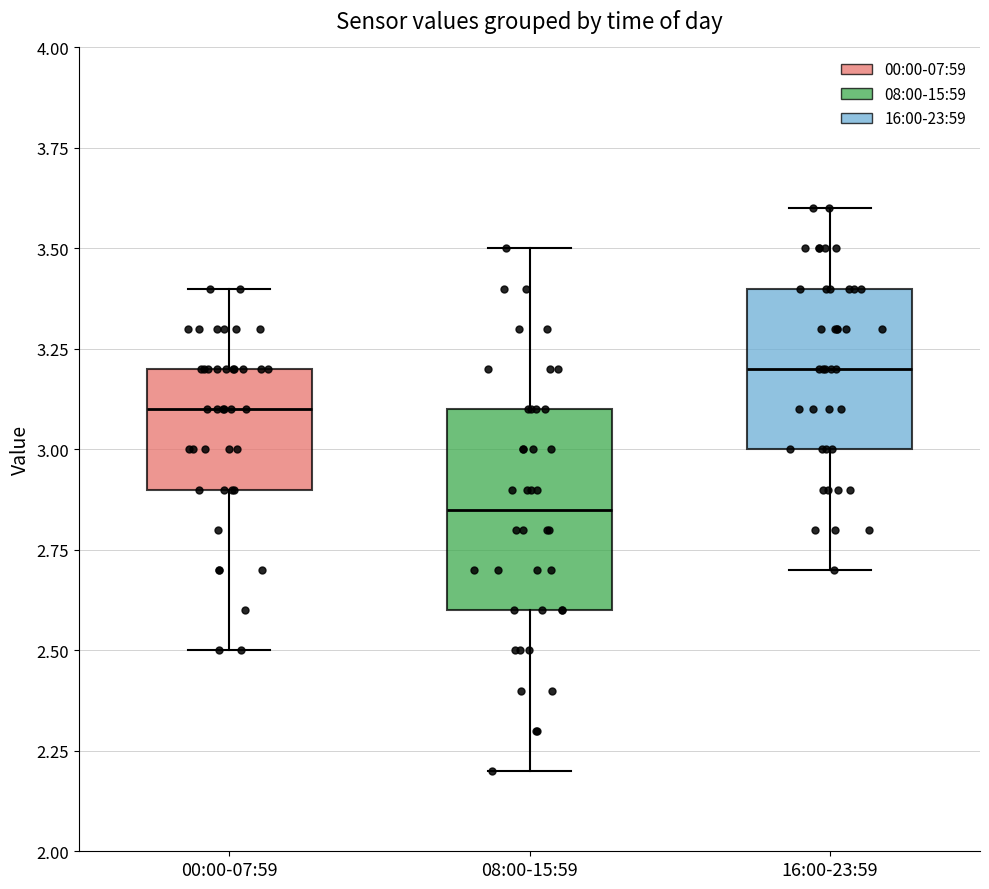

Reading left to right, transcribe this box plot: for each box, give where its median line is, the range the box spans, and where its two whiskers end, as read against the y-axis. The values are not printed on the chart, so give them approximately, as read against the axis.

00:00-07:59: median 3.10, box 2.90 to 3.20, whiskers 2.50 to 3.40
08:00-15:59: median 2.85, box 2.60 to 3.10, whiskers 2.20 to 3.50
16:00-23:59: median 3.20, box 3.00 to 3.40, whiskers 2.70 to 3.60